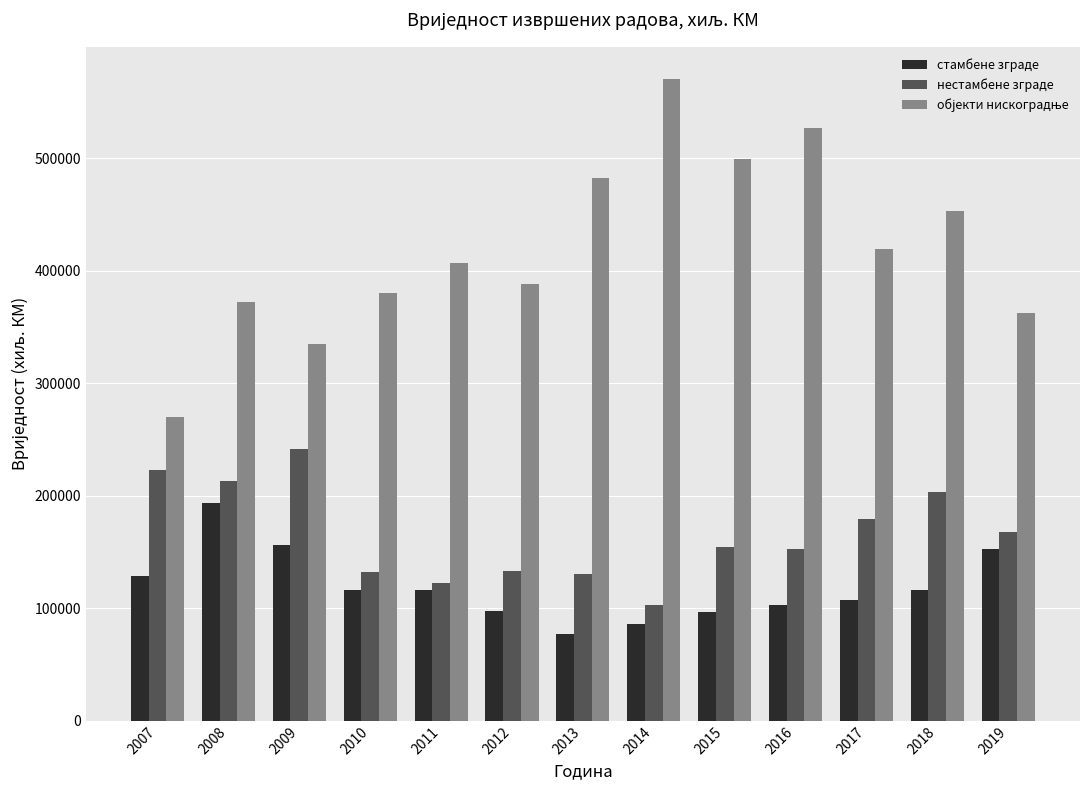

What is the maximum value for стамбене зграде?

193342